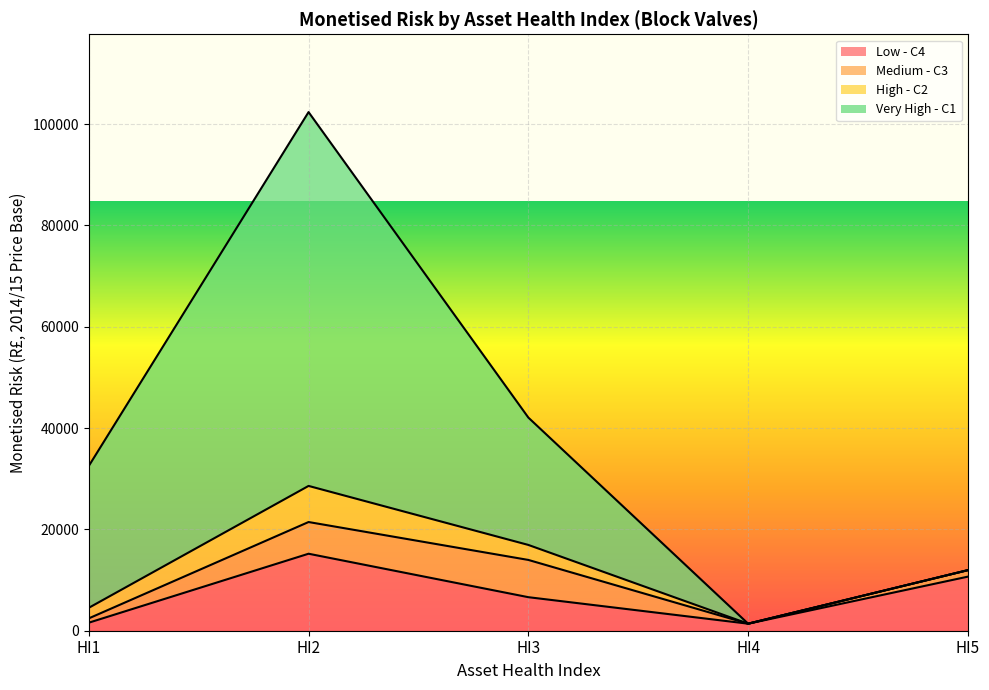

What is the total value across all series at HI3?

42062.1